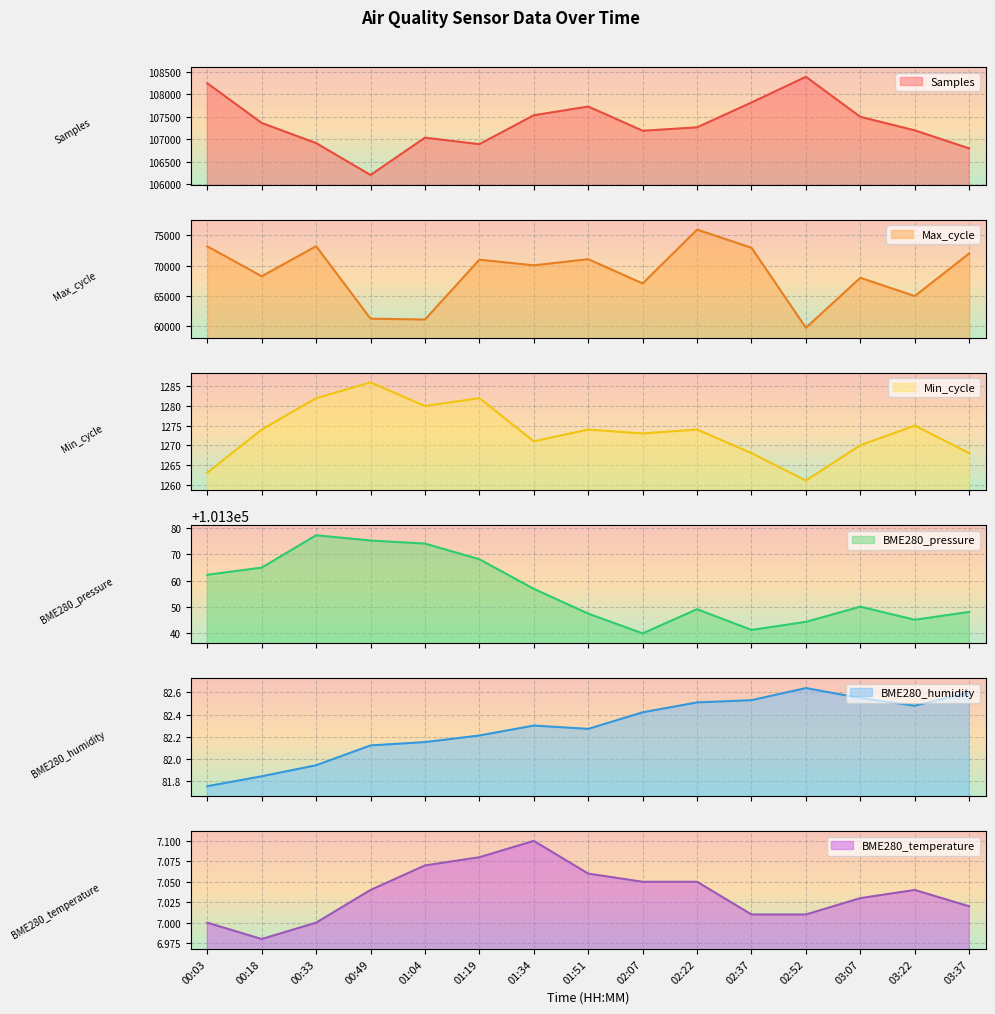

What is the total value across all series at 03:22?

274909.5